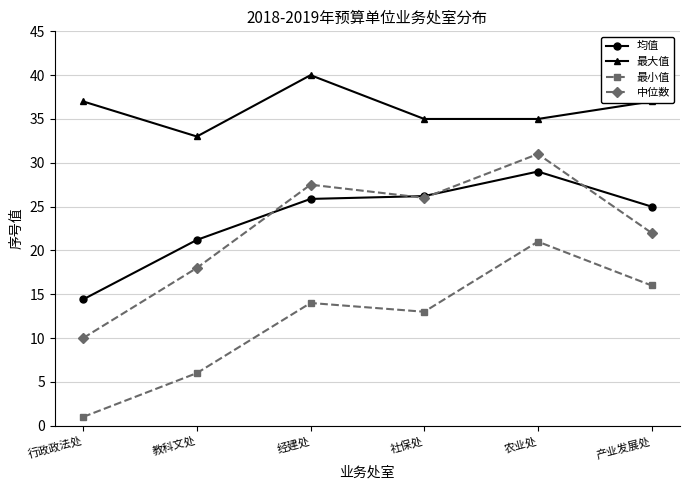

What are all the series names shown in the legend?

均值, 最大值, 最小值, 中位数